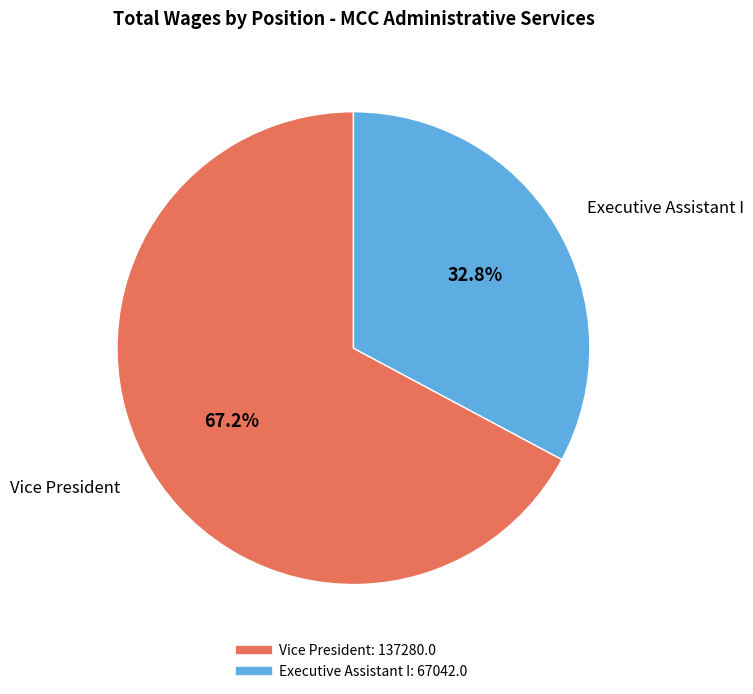

To the nearest percent, what portion does Vice President represent?

67%